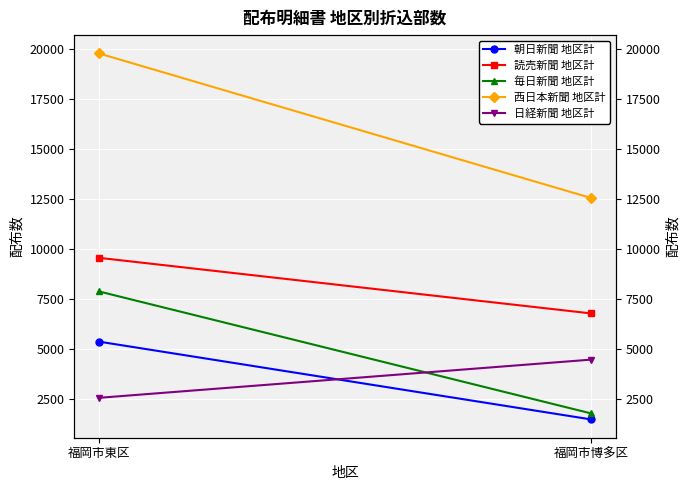

What is the minimum value for 毎日新聞 地区計?

1790